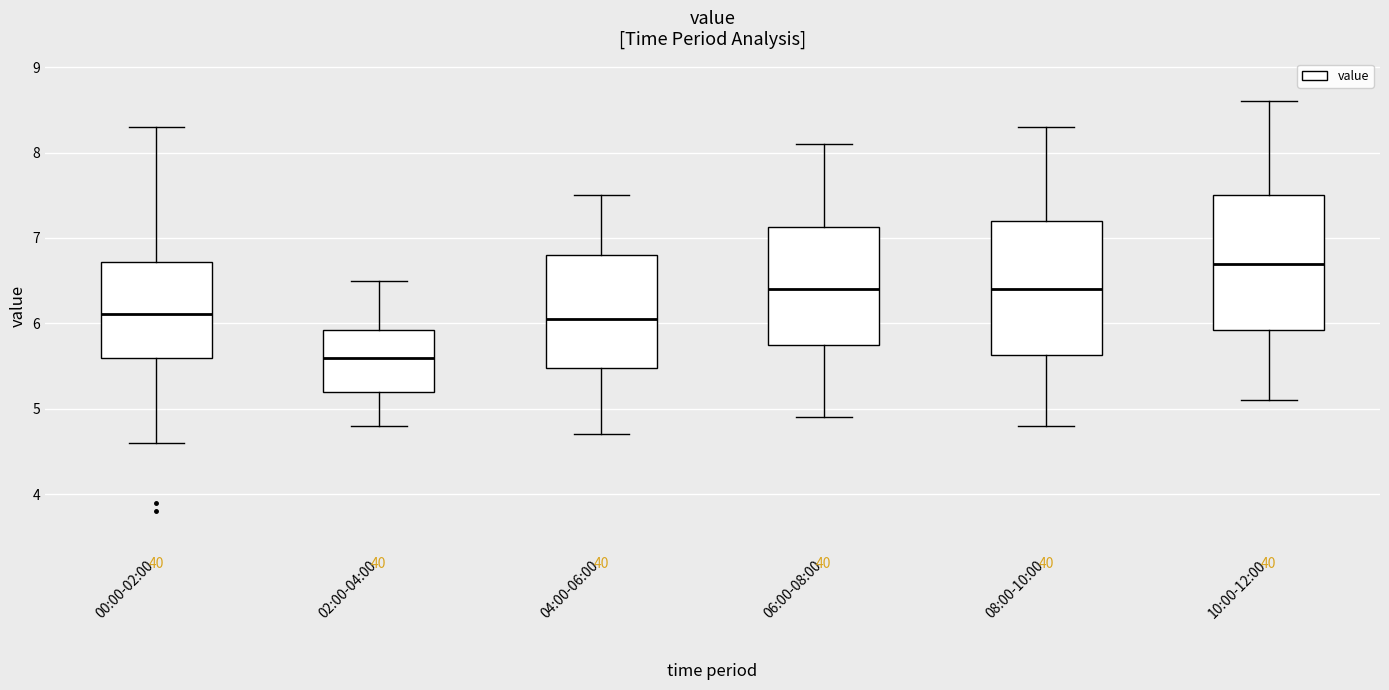

Reading left to right, transcribe this box plot: for each box, give where its median line is, the range the box spans, and where its two whiskers end, as read against the y-axis. The values are not printed on the chart, so give them approximately, as read against the axis.

00:00-02:00: median 6.1, box 5.6 to 6.7, whiskers 4.6 to 8.3
02:00-04:00: median 5.6, box 5.2 to 5.9, whiskers 4.8 to 6.5
04:00-06:00: median 6.1, box 5.5 to 6.8, whiskers 4.7 to 7.5
06:00-08:00: median 6.4, box 5.8 to 7.1, whiskers 4.9 to 8.1
08:00-10:00: median 6.4, box 5.6 to 7.2, whiskers 4.8 to 8.3
10:00-12:00: median 6.7, box 5.9 to 7.5, whiskers 5.1 to 8.6